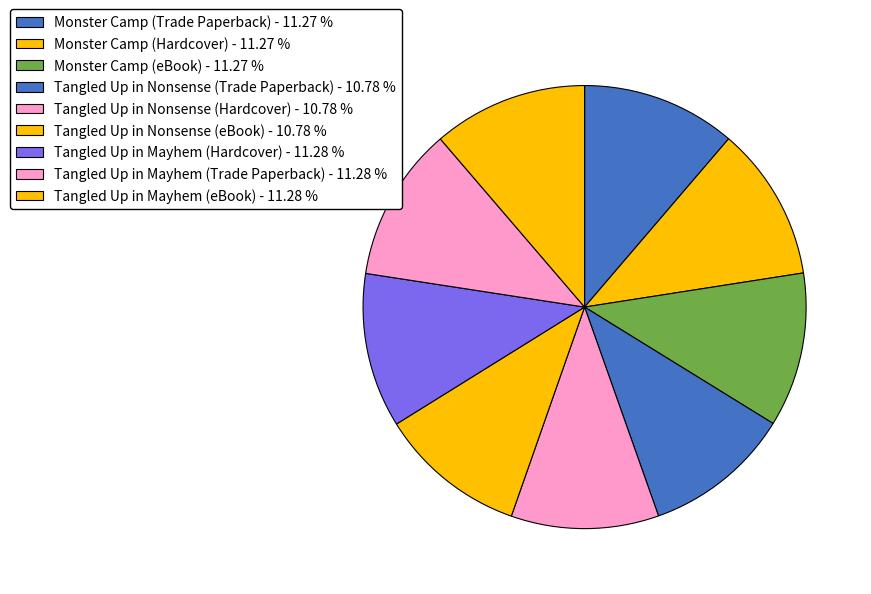

Is it true that Tangled Up in Nonsense (Trade Paperback) is 11% of the pie?

True